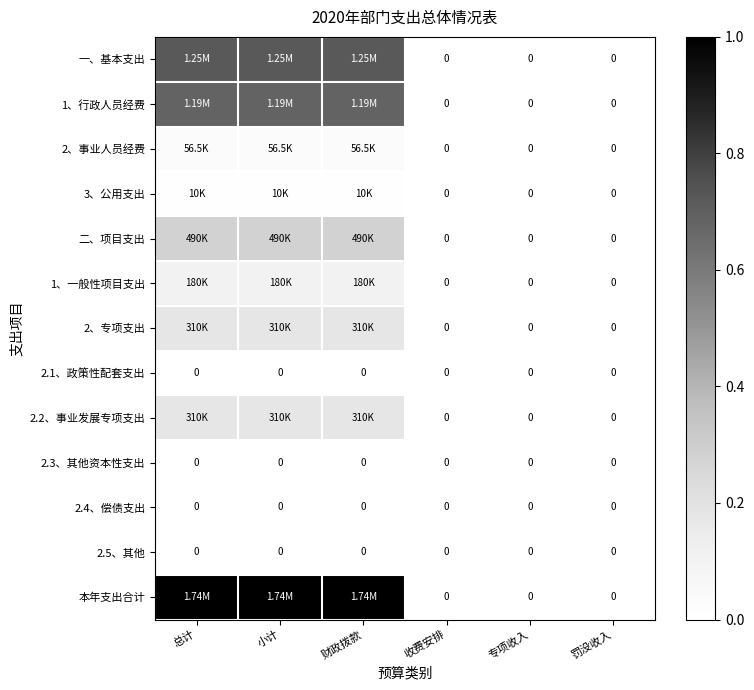

At which category is the sum across all series the highest?

总计